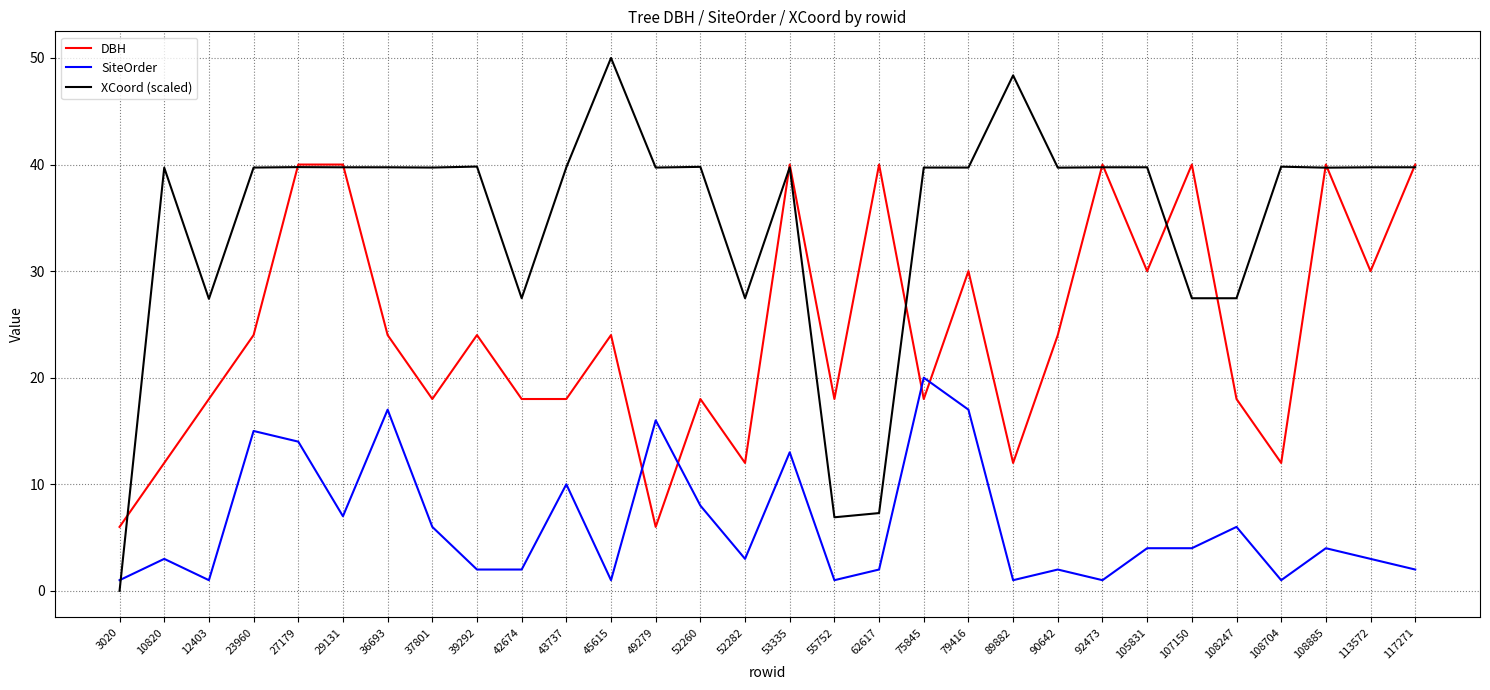

Which series has the widest spread of values?

XCoord (scaled)